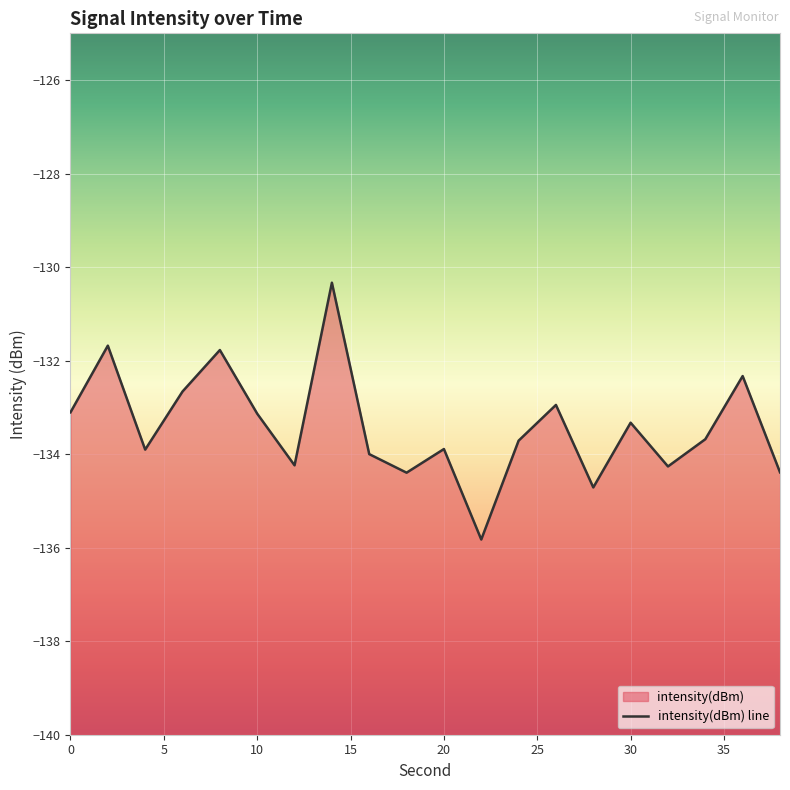

Reading right to left, list all the values displayed in this chart.

-134.4	-132.3	-133.7	-134.3	-133.3	-134.7	-132.9	-133.7	-135.8	-133.9	-134.4	-134.0	-130.3	-134.2	-133.1	-131.8	-132.7	-133.9	-131.7	-133.1